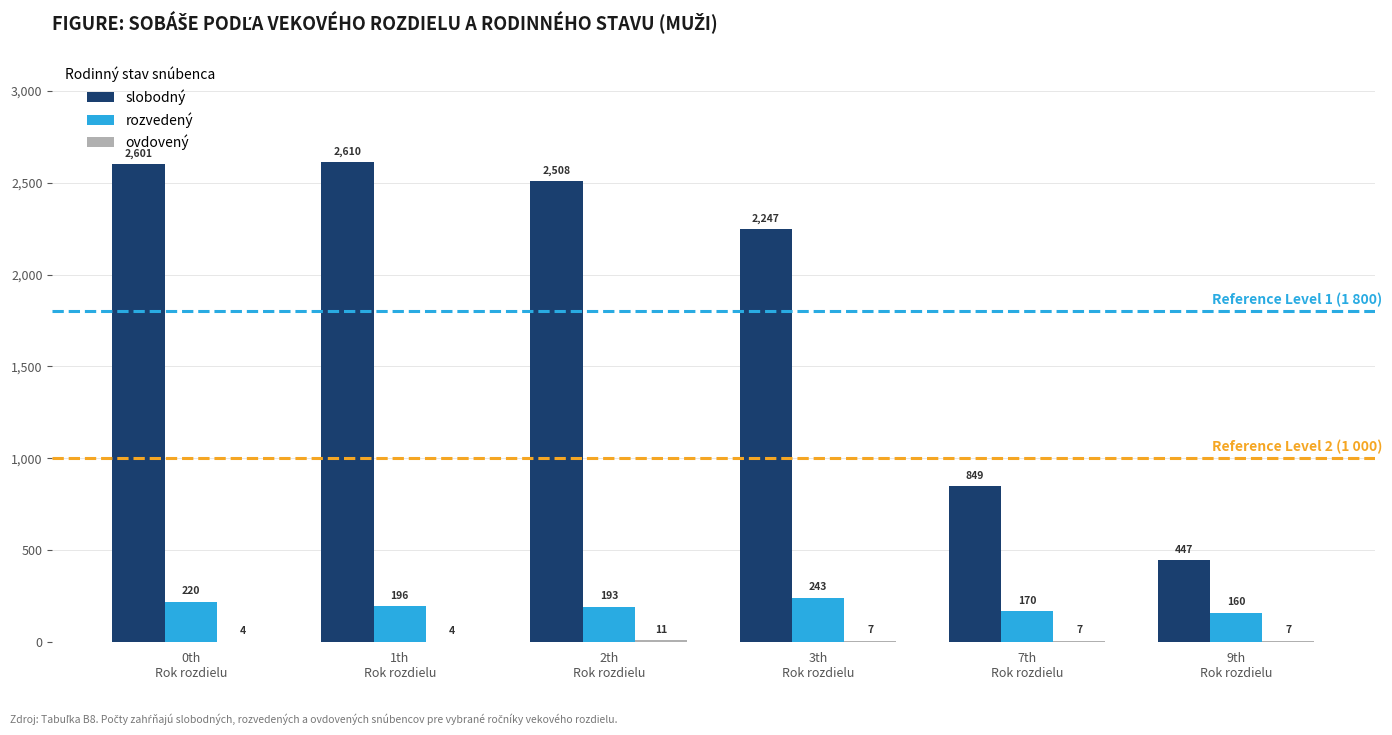

What is the sum of all slobodný values?

11262